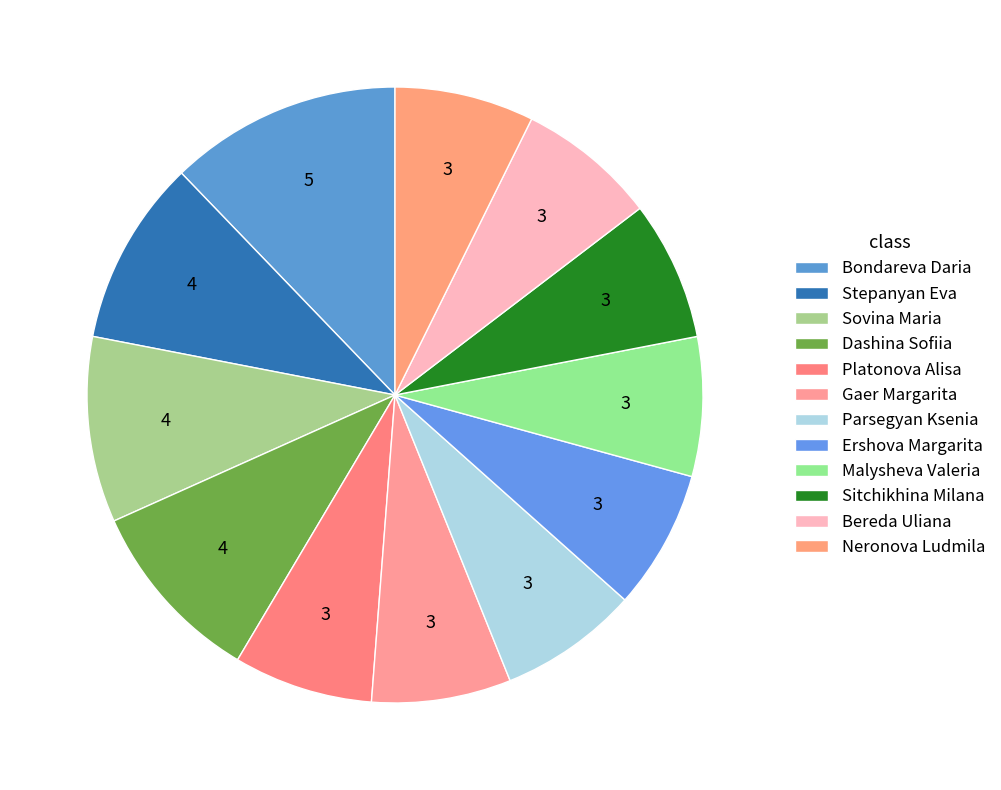

Is there any slice that represents more than half of the pie?

No